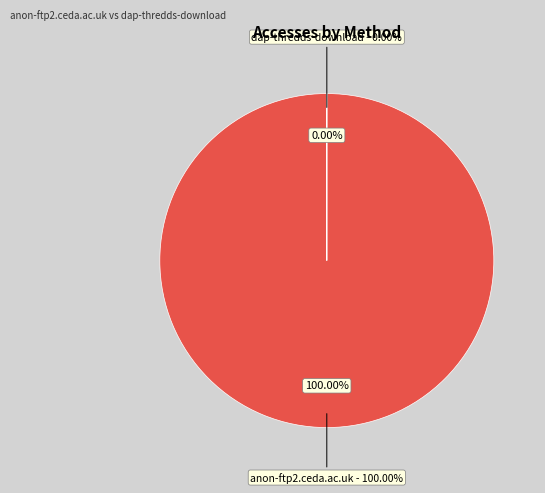

Which category has the biggest portion of the pie?

anon-ftp2.ceda.ac.uk